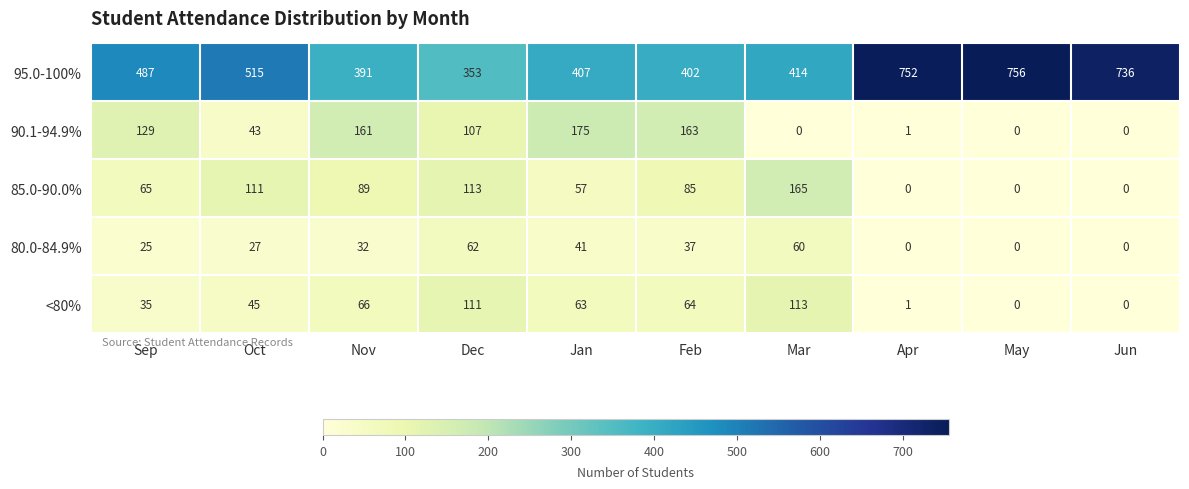

At which label does 90.1-94.9% reach its peak?

Jan